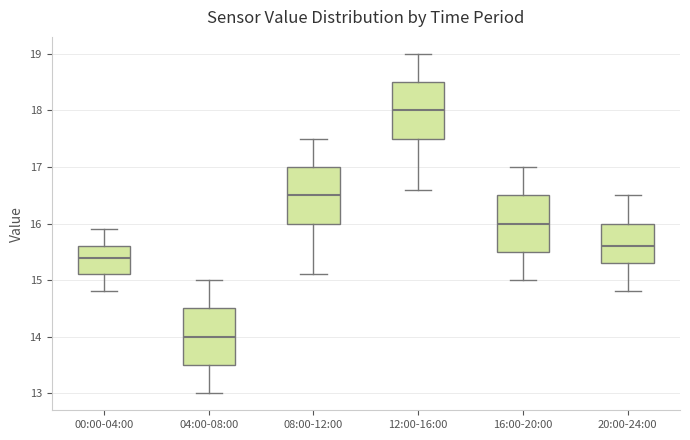

Reading left to right, read every box against the y-axis: the position of its median line, the range the box covers, and the ends of its whiskers. The values are not printed on the chart, so give them approximately, as read against the axis.

00:00-04:00: median 15.4, box 15.1 to 15.6, whiskers 14.8 to 15.9
04:00-08:00: median 14.0, box 13.5 to 14.5, whiskers 13.0 to 15.0
08:00-12:00: median 16.5, box 16.0 to 17.0, whiskers 15.1 to 17.5
12:00-16:00: median 18.0, box 17.5 to 18.5, whiskers 16.6 to 19.0
16:00-20:00: median 16.0, box 15.5 to 16.5, whiskers 15.0 to 17.0
20:00-24:00: median 15.6, box 15.3 to 16.0, whiskers 14.8 to 16.5